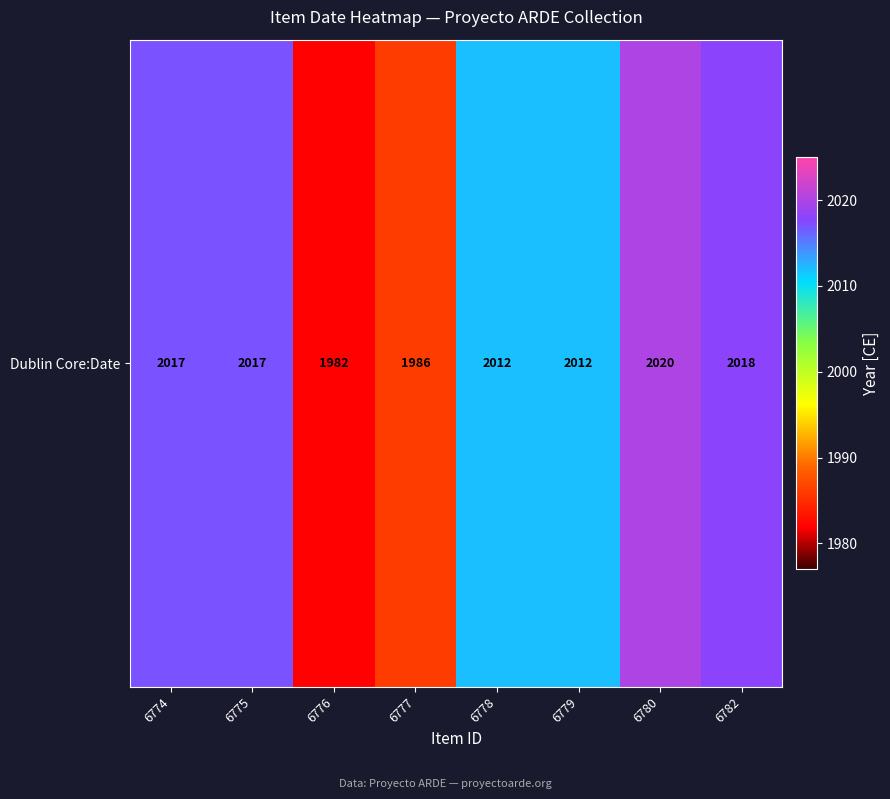

Which category has the highest value across all series?

6780